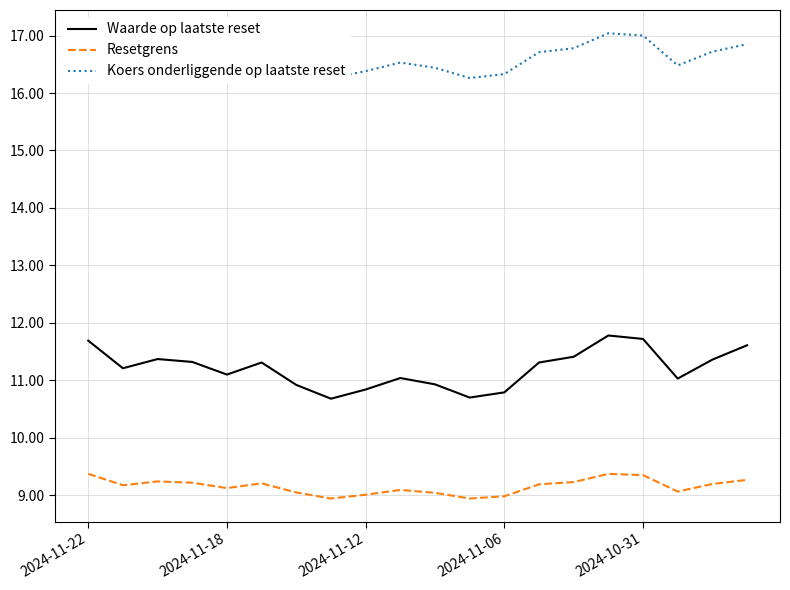

What is the difference between the maximum and second lowest values in the Waarde op laatste reset series?

1.1